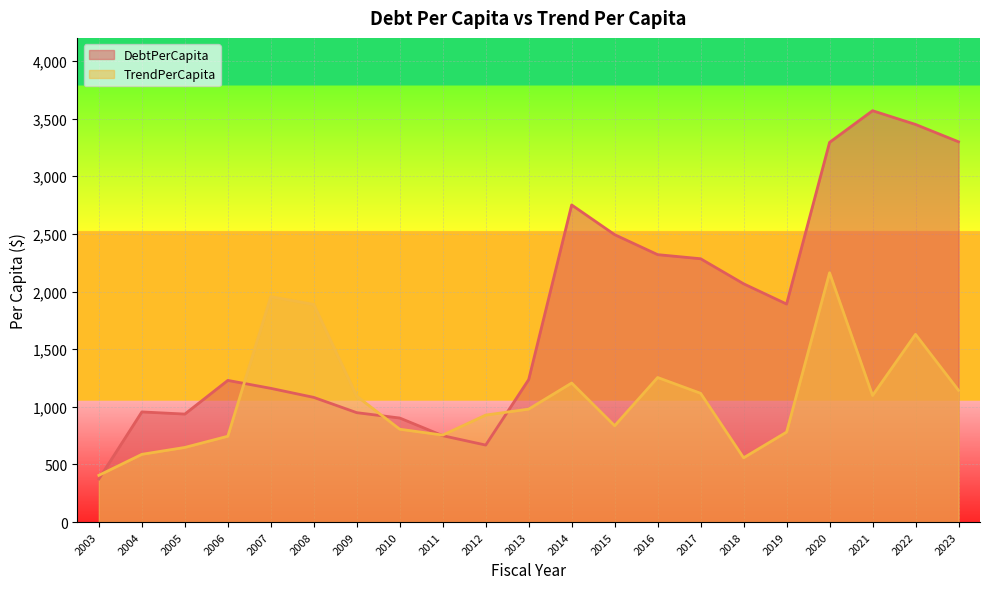

True or false: DebtPerCapita has more than 2 interior local peaks.

True